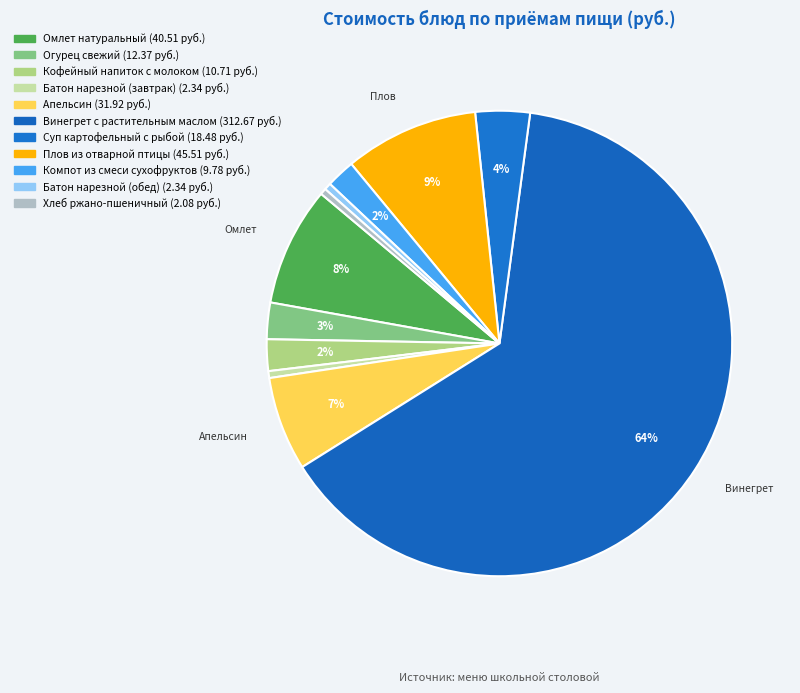

To the nearest percent, what is the average slice percentage?

9%